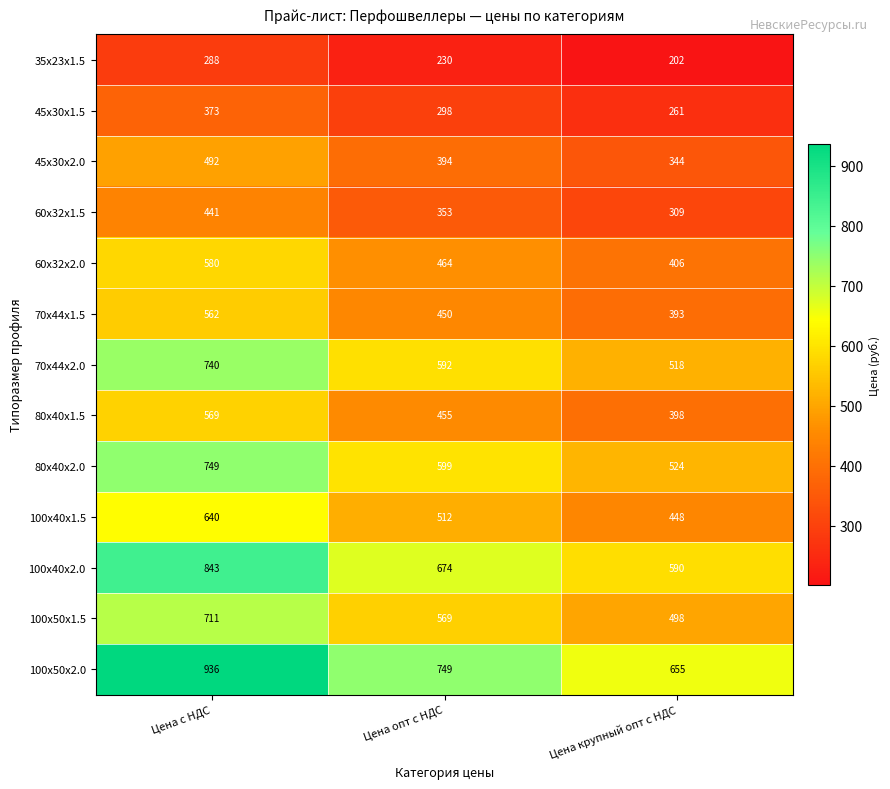

Which series has the largest total across all categories?

100x50x2.0